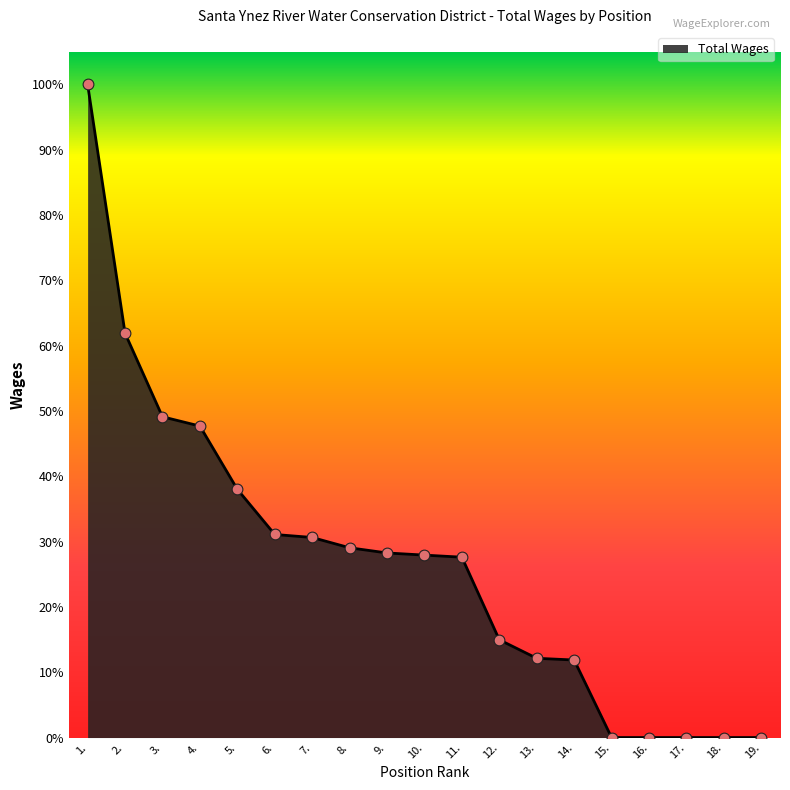

Between 4. and 8., which is larger?

4.